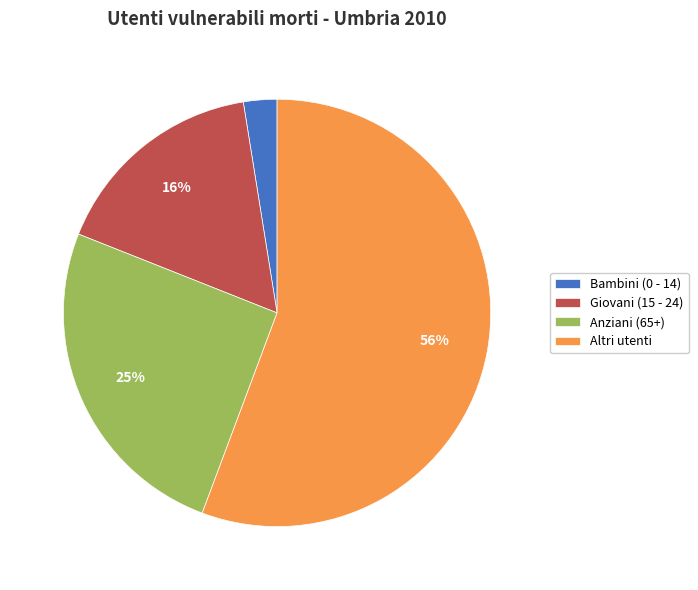

Combined, do Bambini (0 - 14) and Giovani (15 - 24) account for over 50%?

No